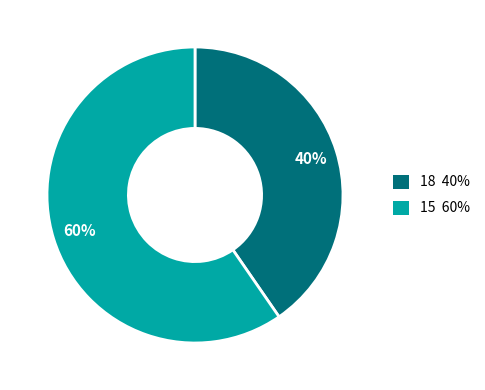

Count the number of slices in the pie.

2